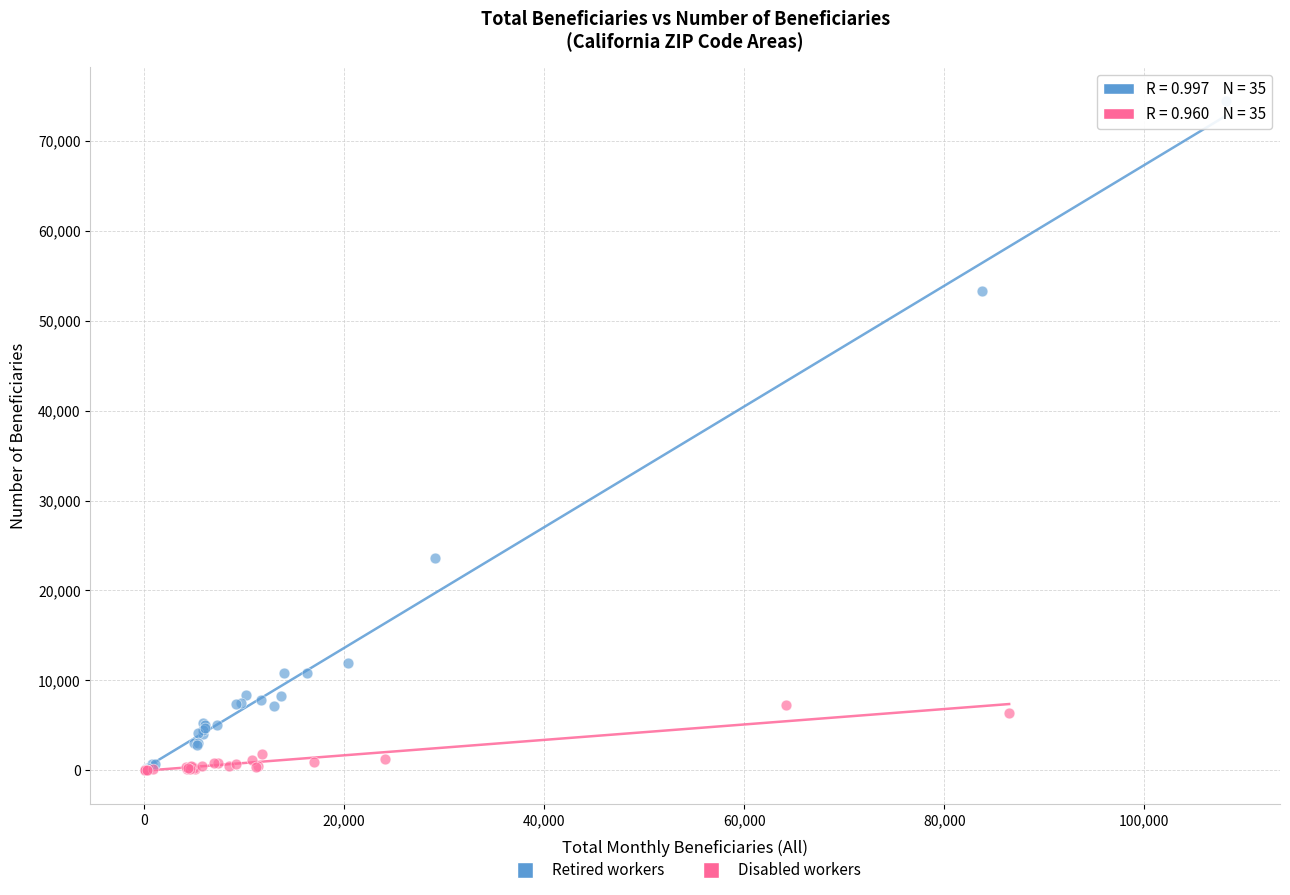

Which series has the largest Y range (max minus min)?

Retired workers